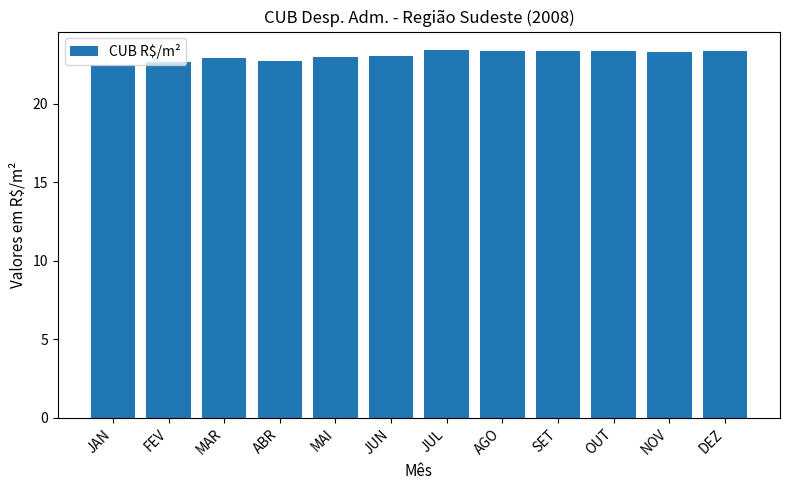

What is the label of the 9th bar from the left?

SET